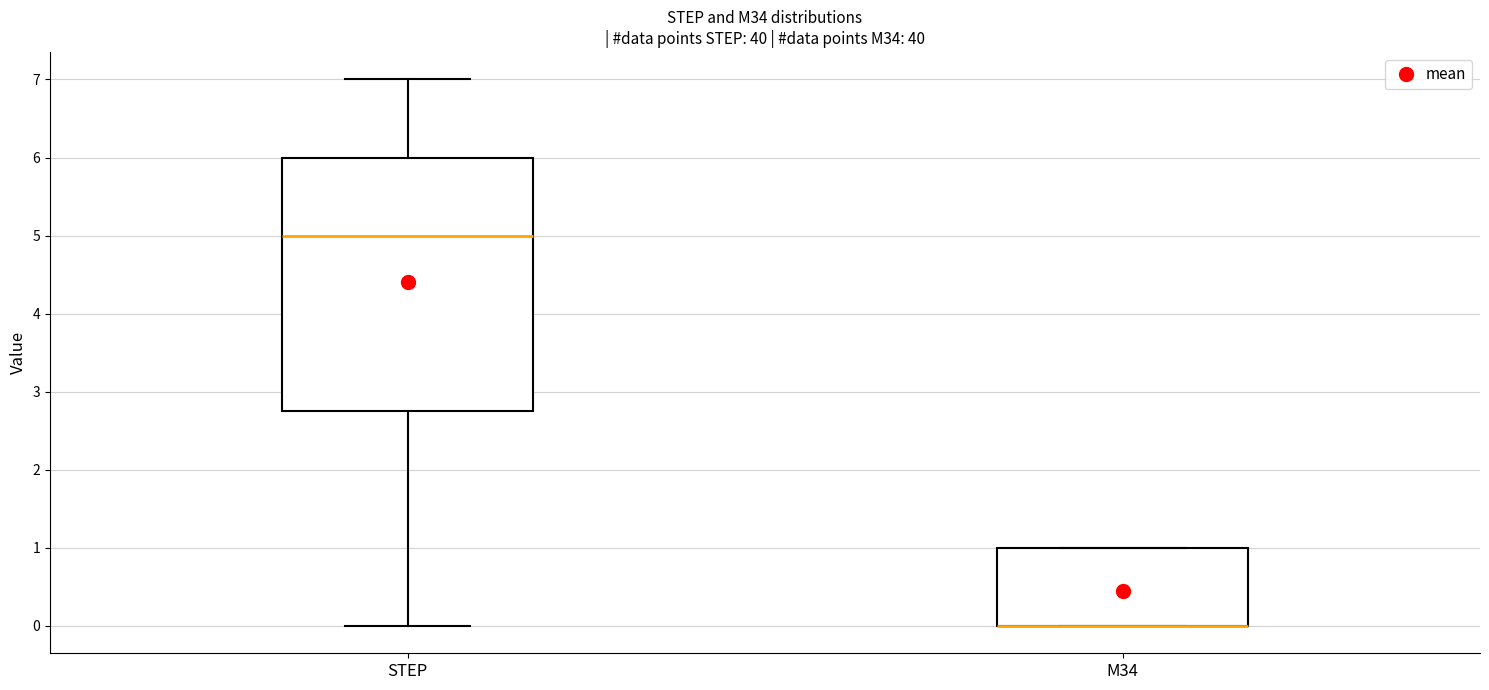

Comparing the boxes themselves (not the whiskers), which one is the tallest?

STEP